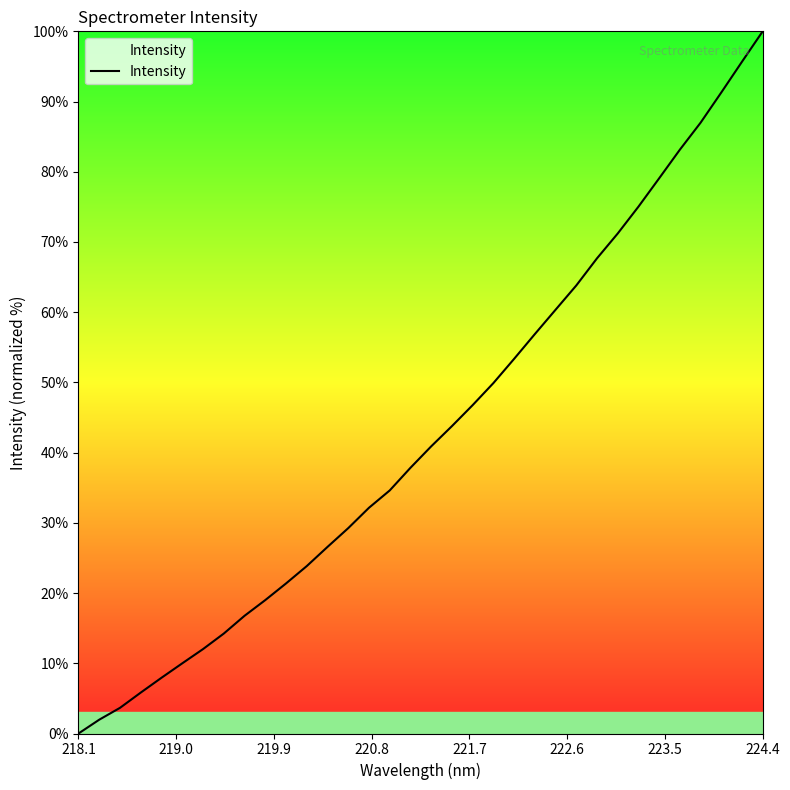

What is the difference between the maximum and minimum values?

100.0